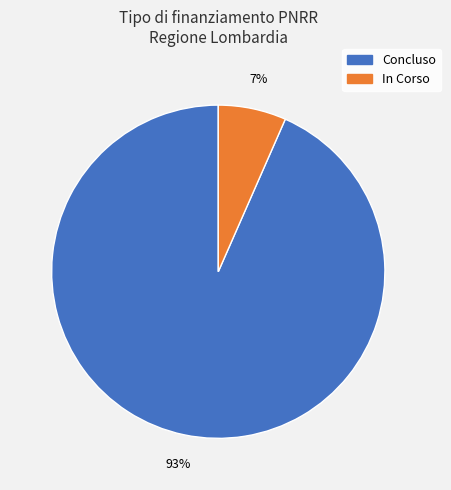

What is the smallest slice in the pie chart?

In Corso